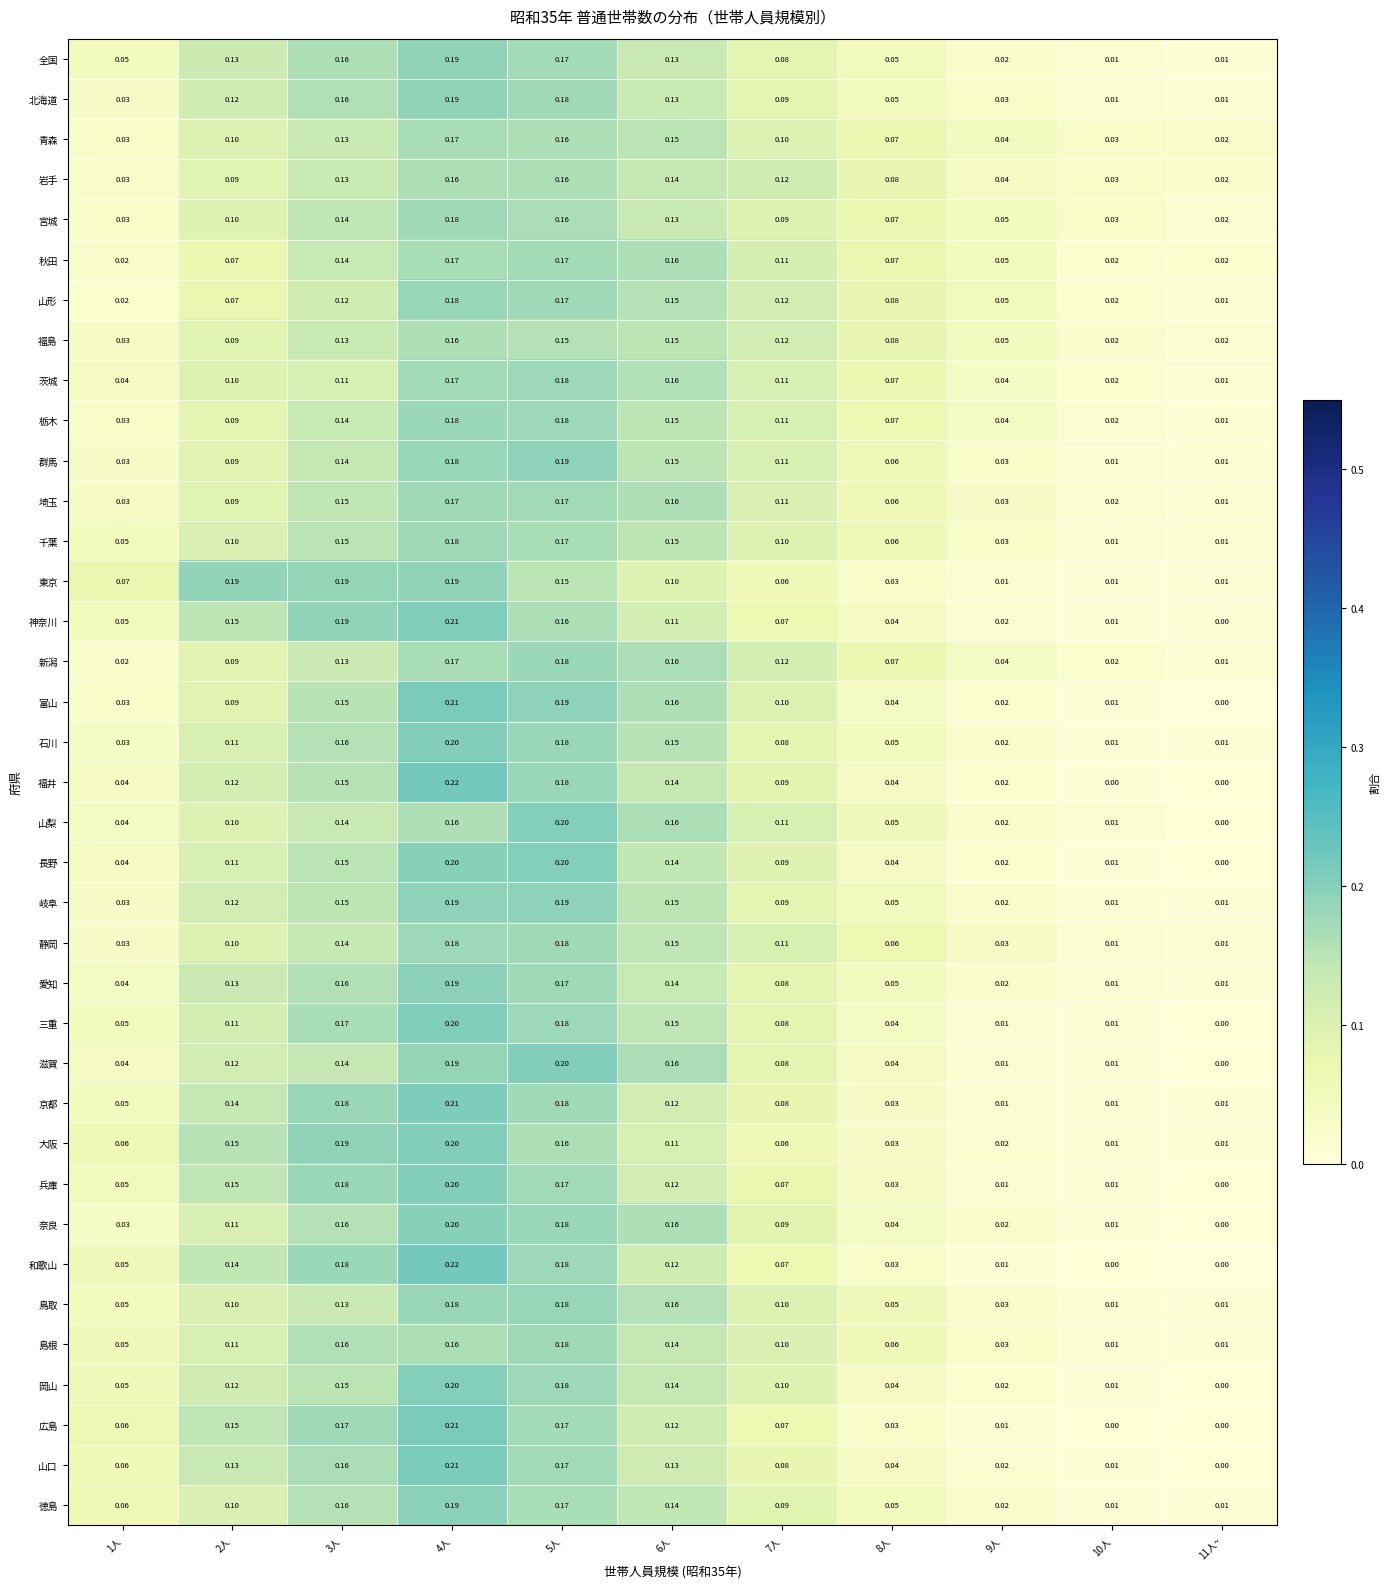

Which series changed the most between 3人 and 9人?

東京